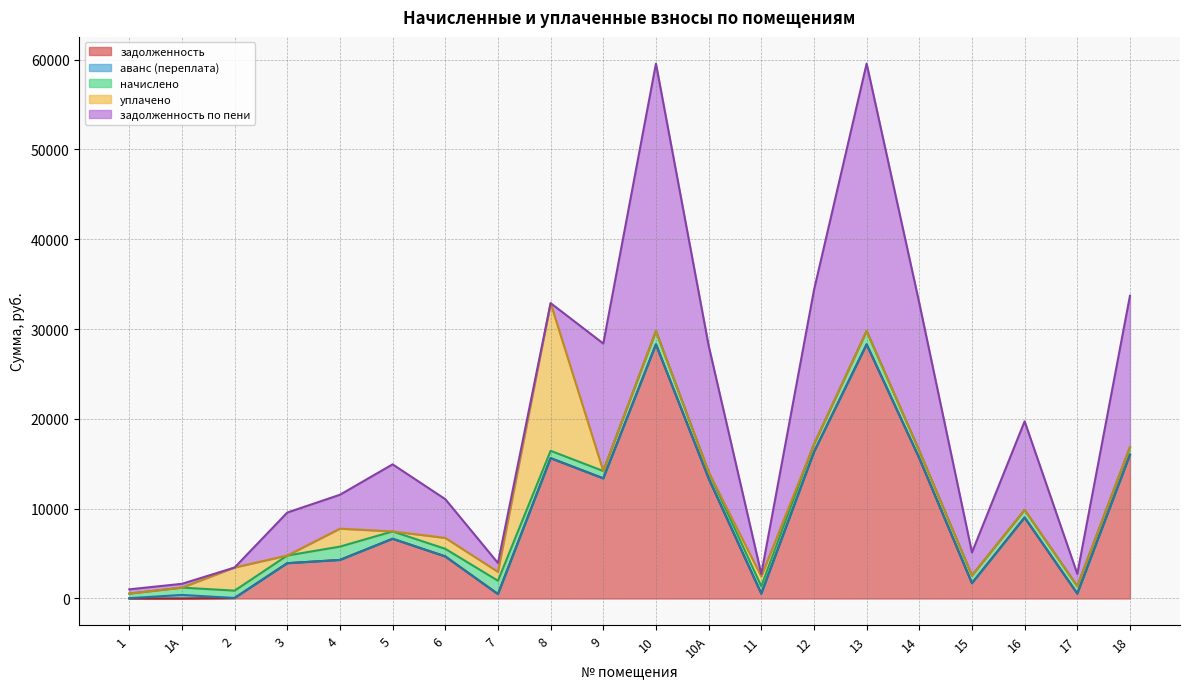

What is the spread (max minus min) of values at 10А?

14084.2